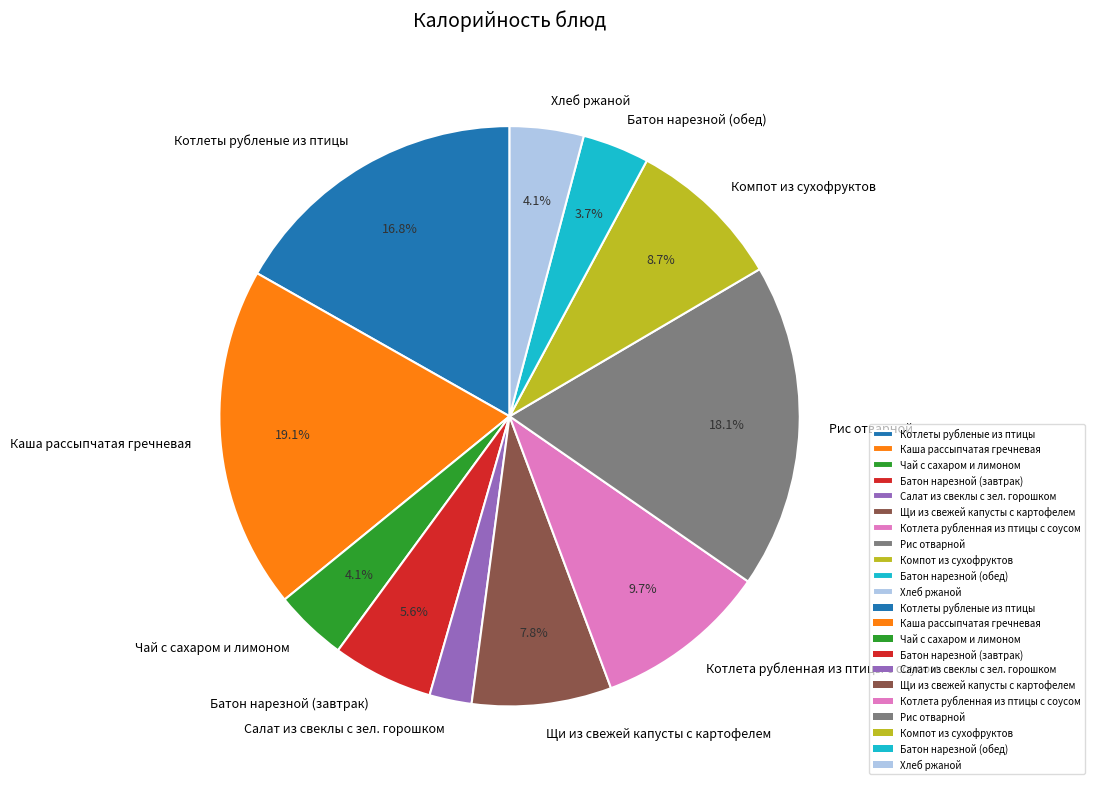

Is it true that Котлета рубленная из птицы с соусом is 16% of the pie?

False